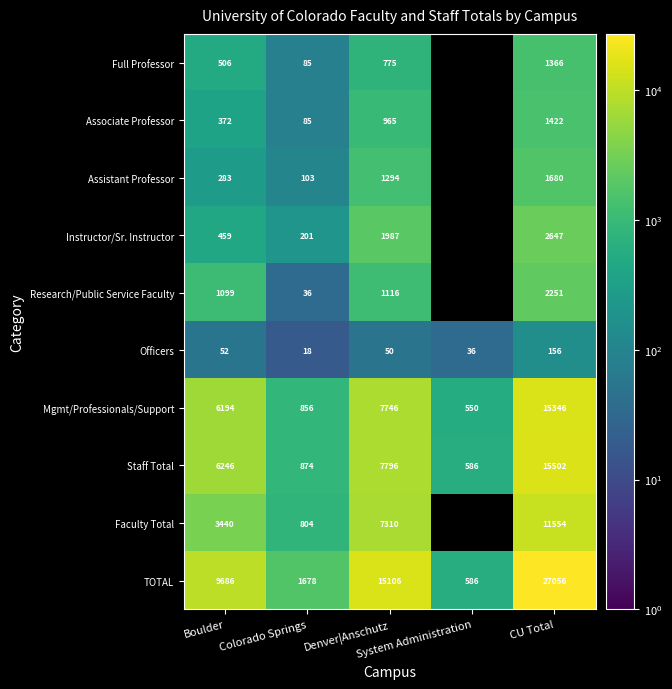

What is the approximate value of Officers at Boulder?

52.0